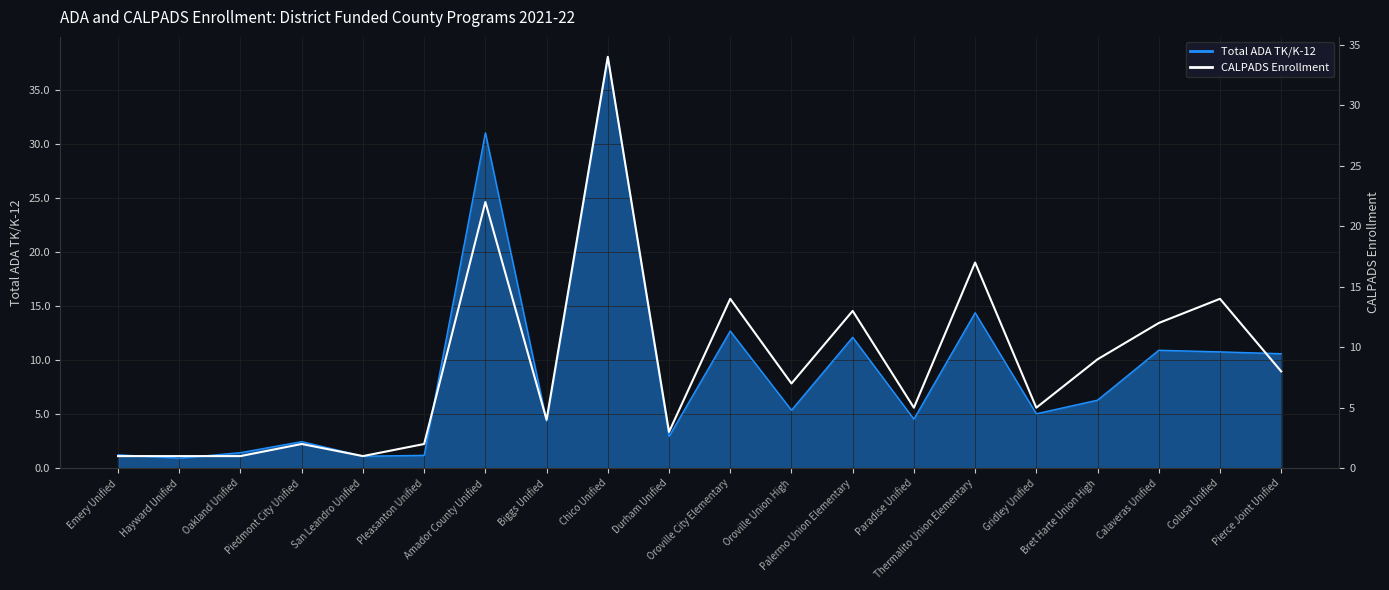

Approximately how many times larger is the value at Piedmont City Unified compared to Pleasanton Unified?

1.0